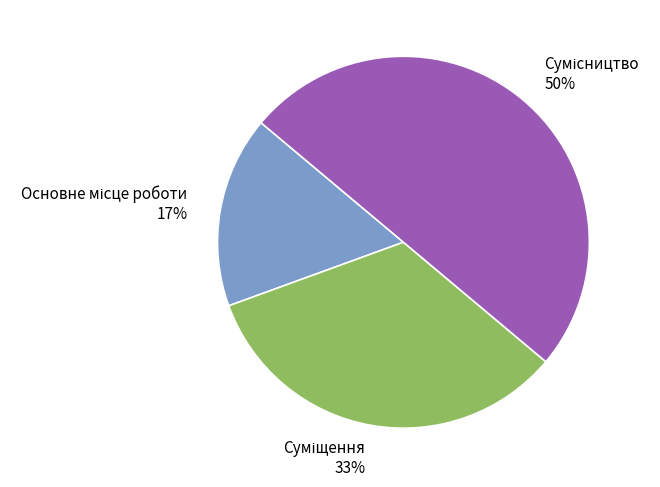

To the nearest percent, what is the difference between the largest and smallest slice percentages?

33%